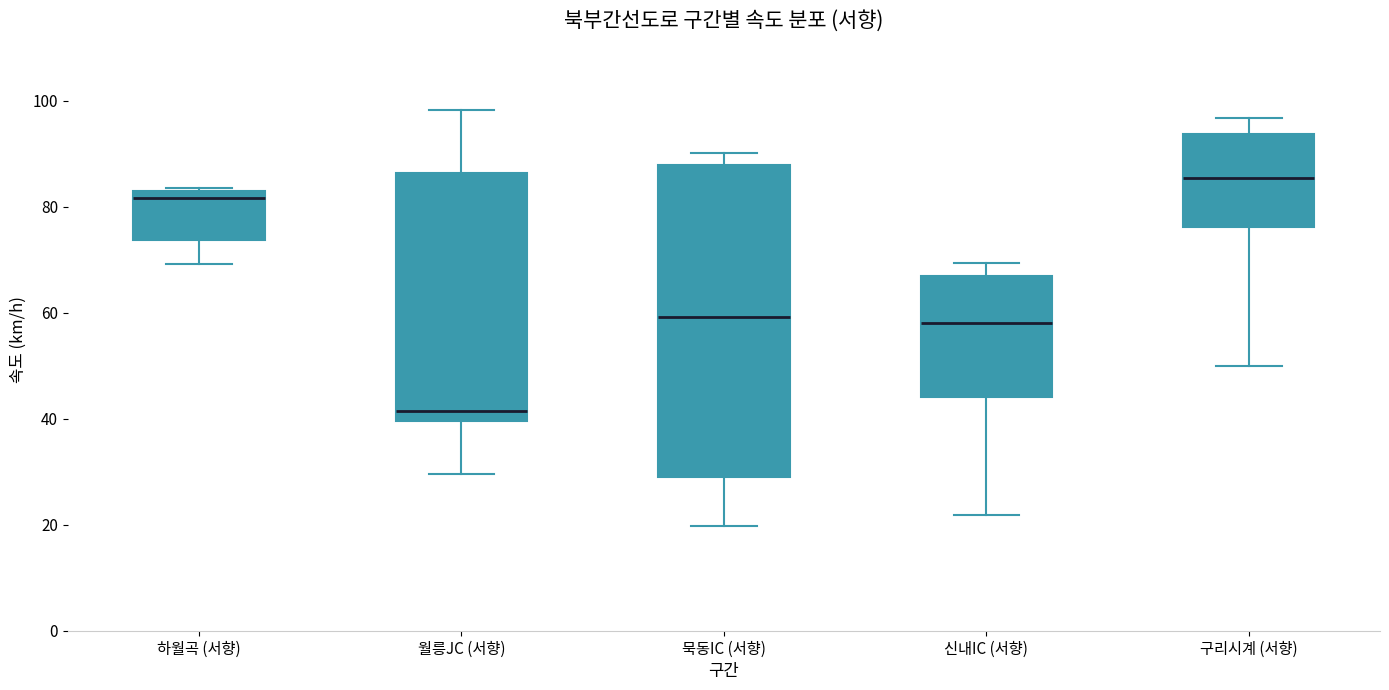

Where does the upper whisker of the box for 월릉JC (서향) end on the y-axis? The values are not printed on the chart, so give them approximately, as read against the axis.

98